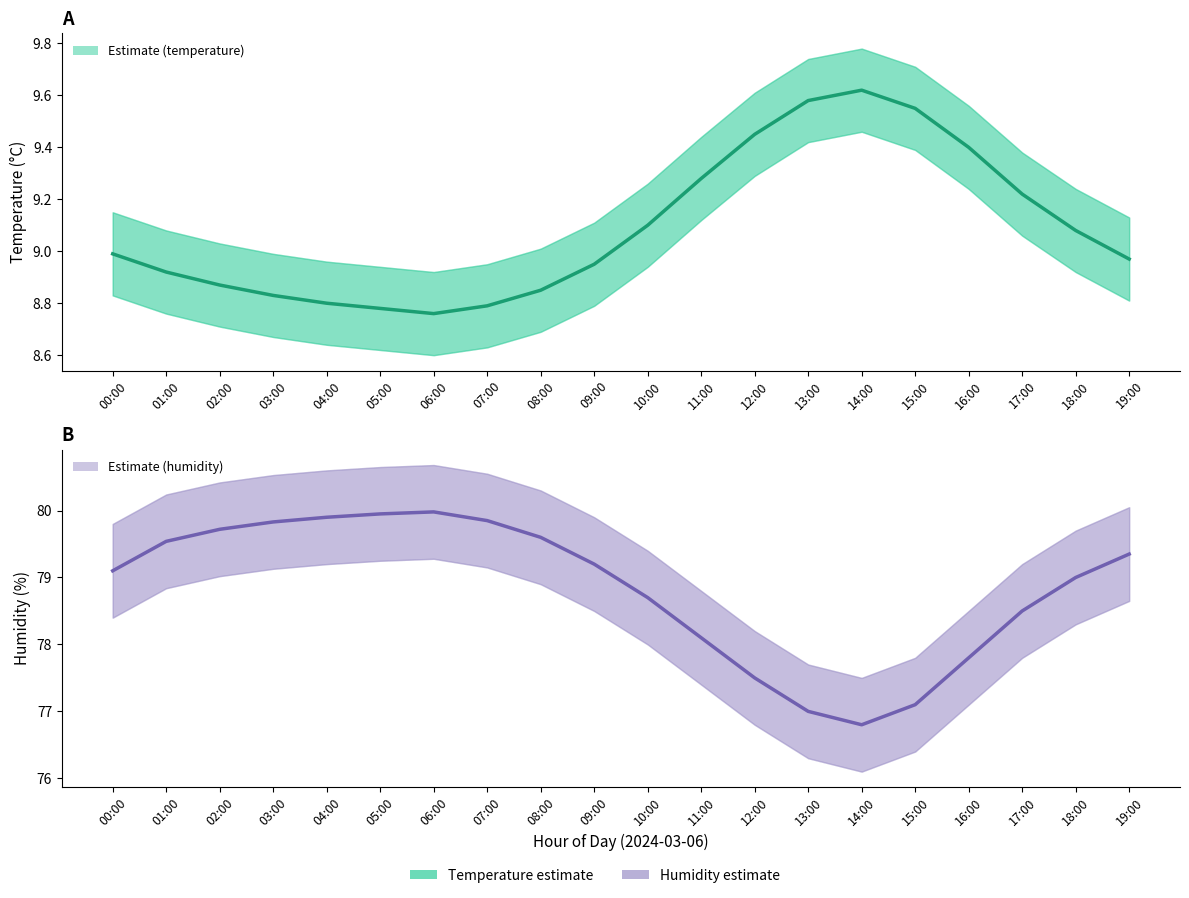

What is the value of the temperature point at the 13th from the left?

9.4